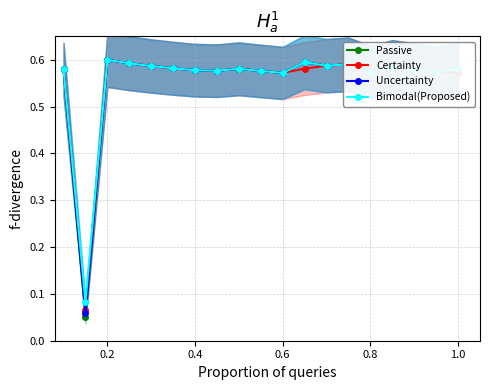

The Uncertainty series shows 0.6 at 0.2. True or false?

True